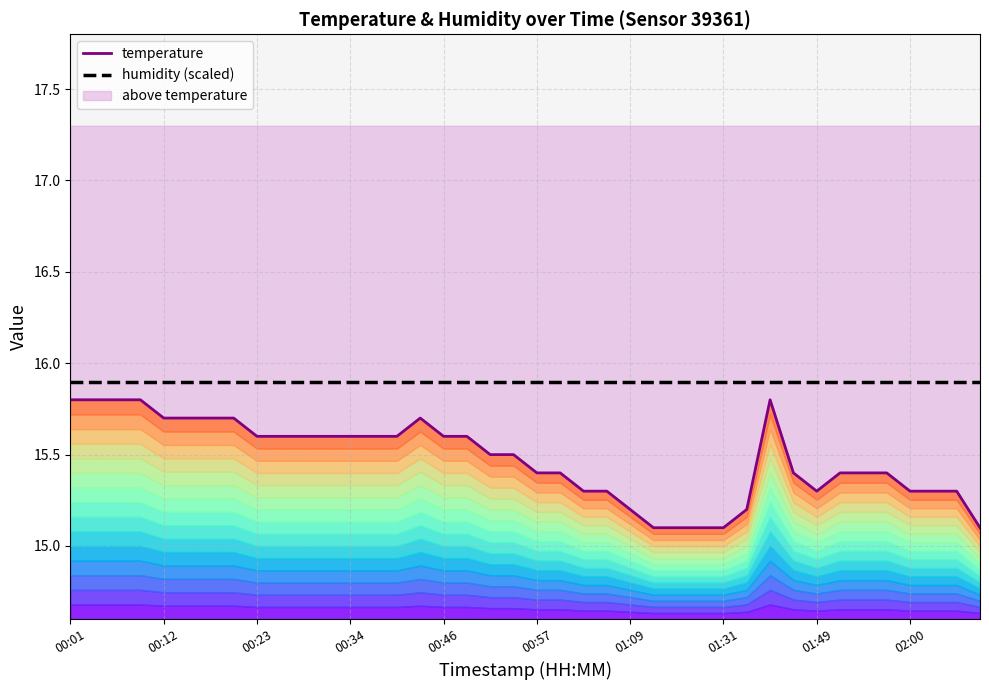

True or false: temperature and humidity (scaled) intersect in this chart.

False